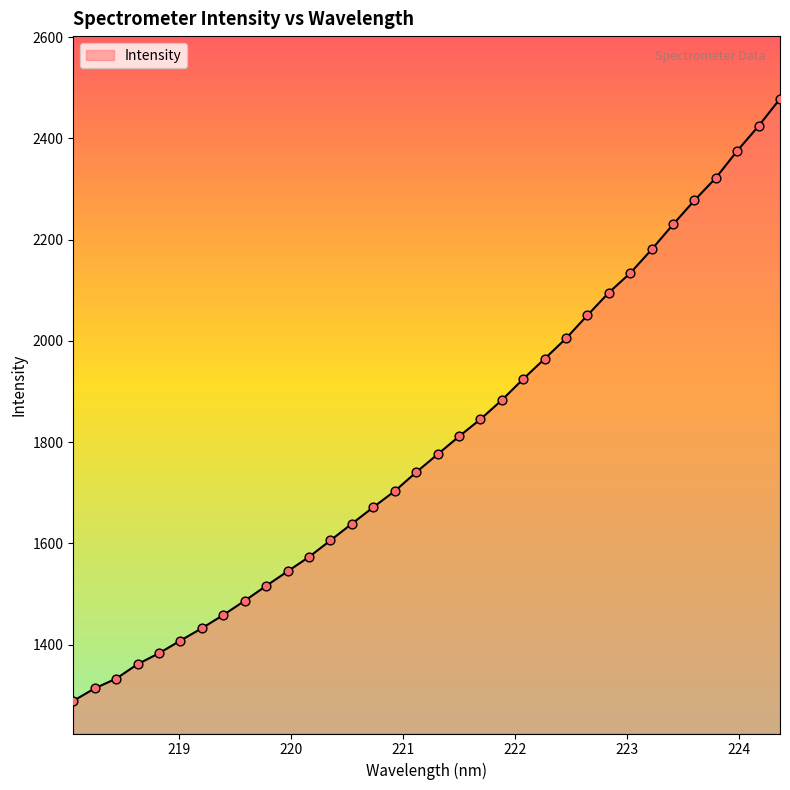

What is the difference between the maximum and minimum values?

1189.5